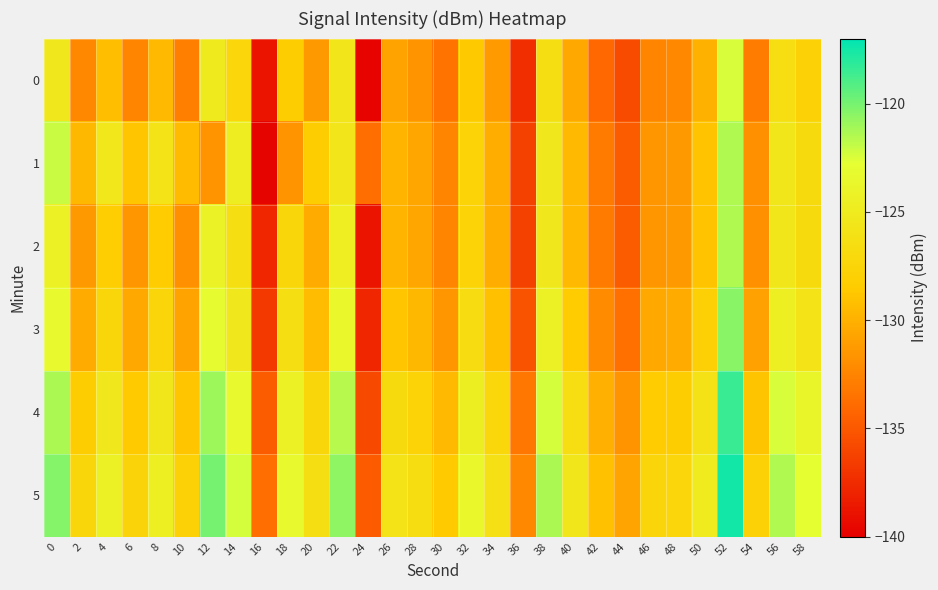

At which category is the sum across all series the highest?

52